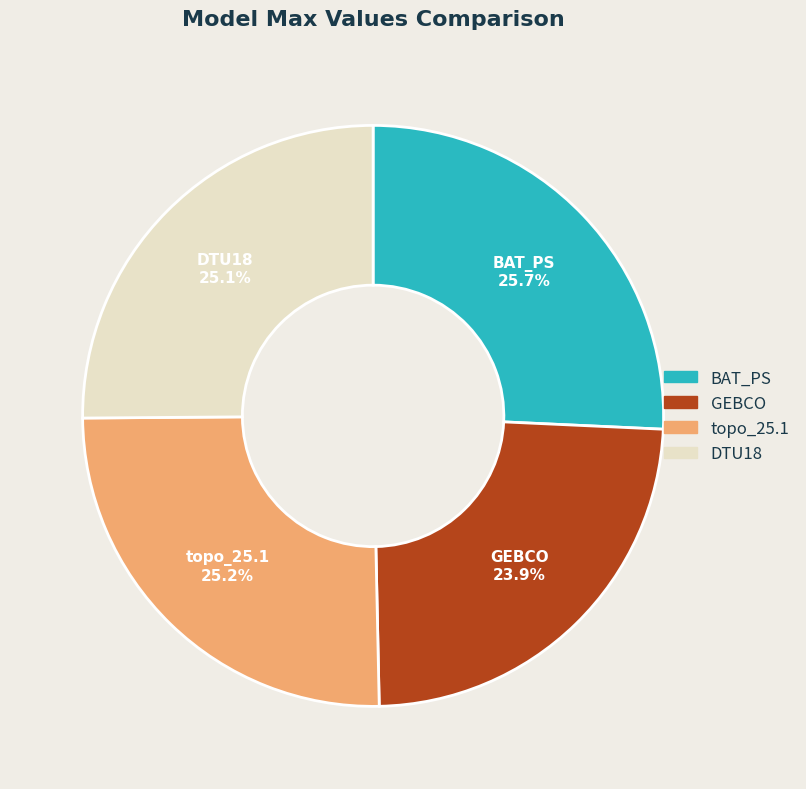

Is DTU18 the majority of the pie?

No